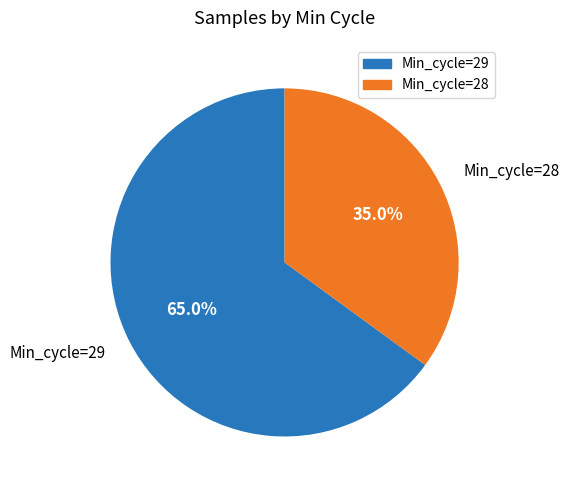

Does Min_cycle=28 represent more than half of the total?

No